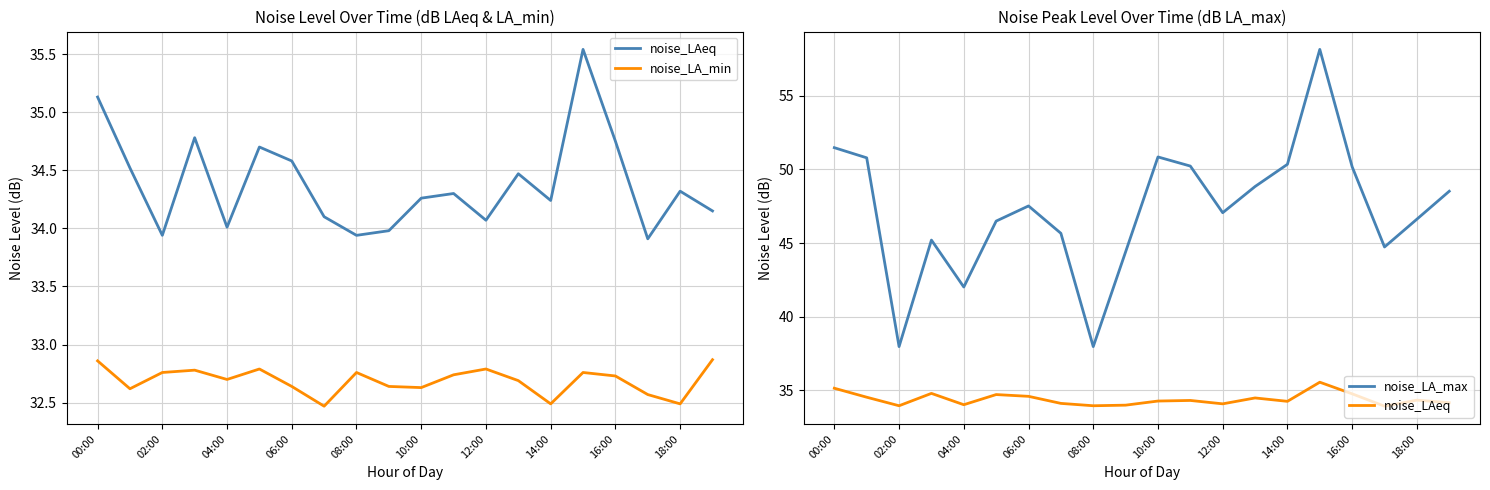

True or false: noise_LA_min and noise_LAeq intersect in this chart.

False